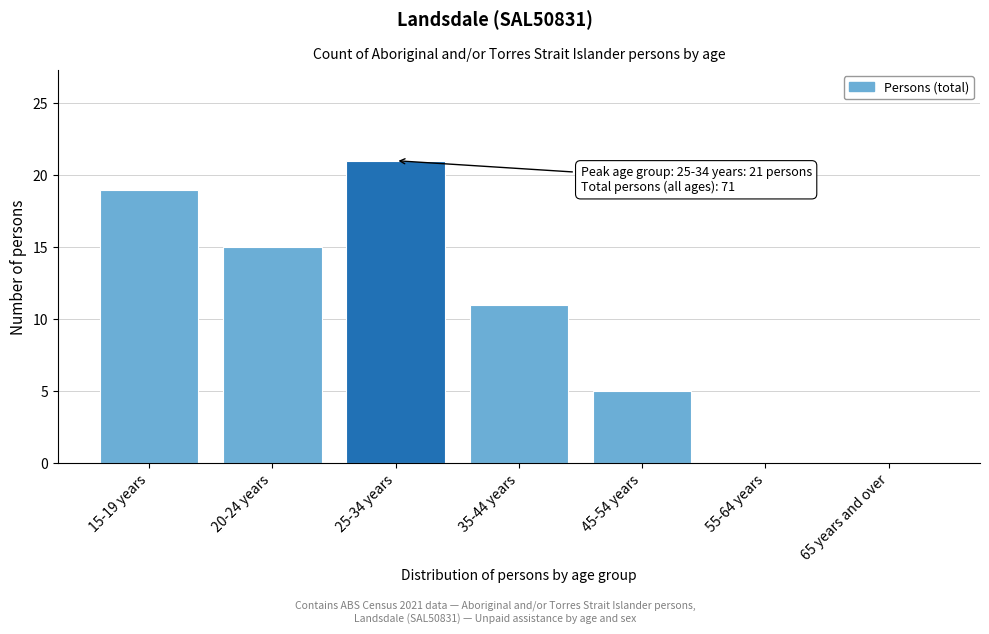

Reading left to right, transcribe all the data shown in this chart.

15-19 years=19	20-24 years=15	25-34 years=21	35-44 years=11	45-54 years=5	55-64 years=0	65 years and over=0